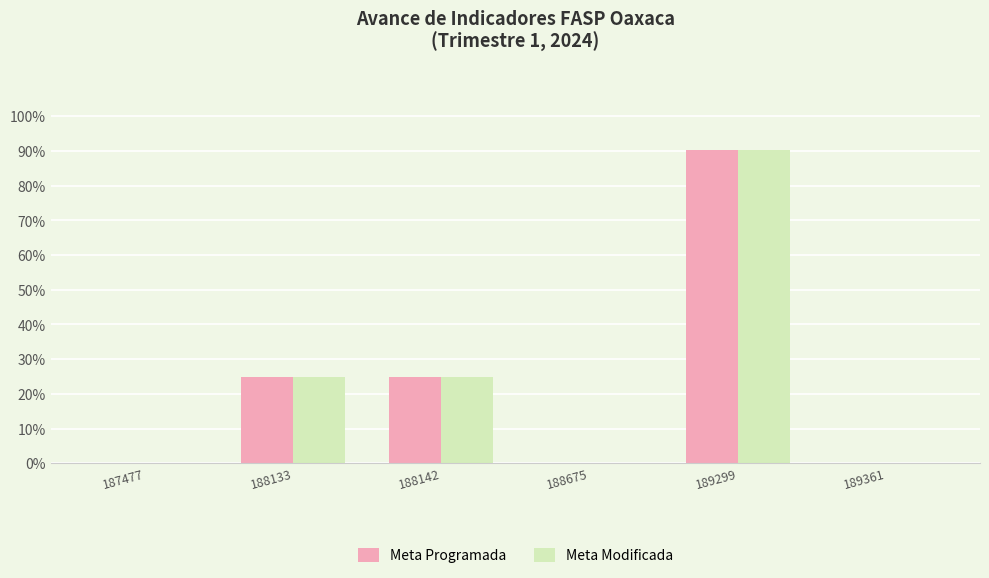

Reading right to left, extract all data points from this chart.

Meta Programada: 189361=0.0	189299=90.2	188675=0.0	188142=25.0	188133=25.0	187477=0.0
Meta Modificada: 189361=0.0	189299=90.2	188675=0.0	188142=25.0	188133=25.0	187477=0.0